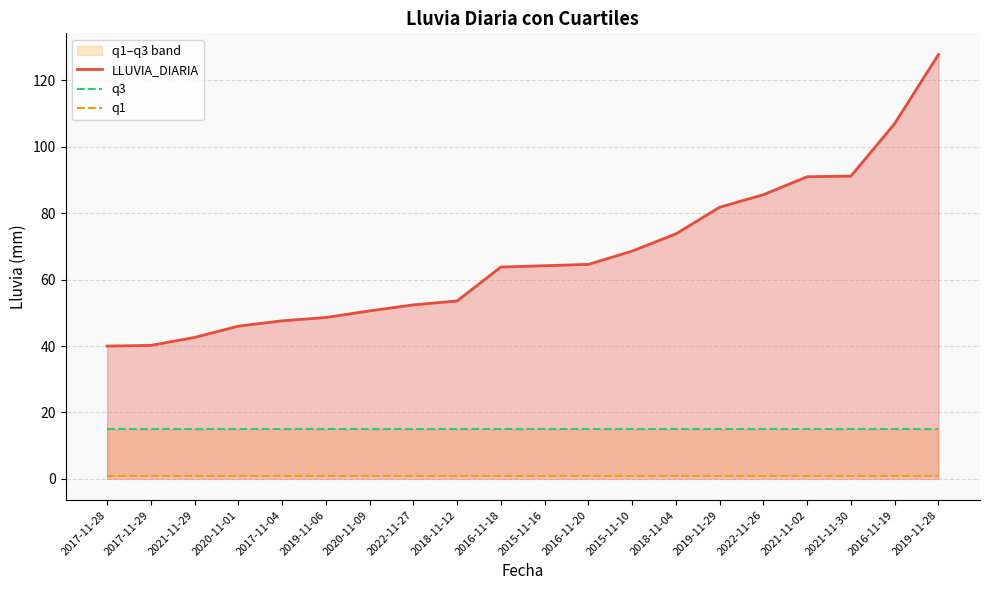

Where does the LLUVIA_DIARIA series first go above 64?

2015-11-16